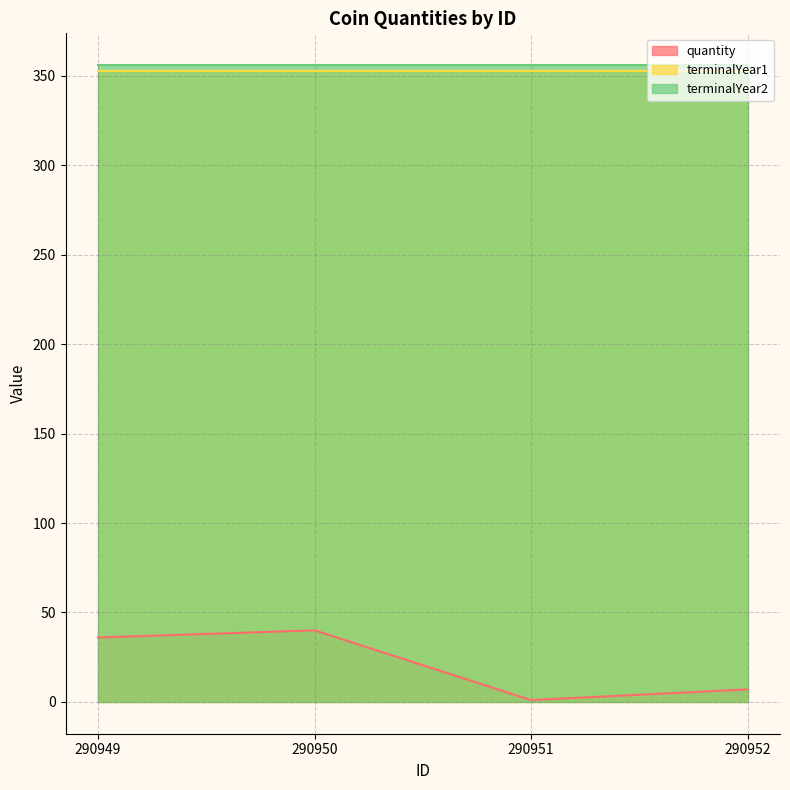

Reading left to right, list all the values displayed in this chart.

quantity: 36	40	1	7
terminalYear1: 353	353	353	353
terminalYear2: 356	356	356	356